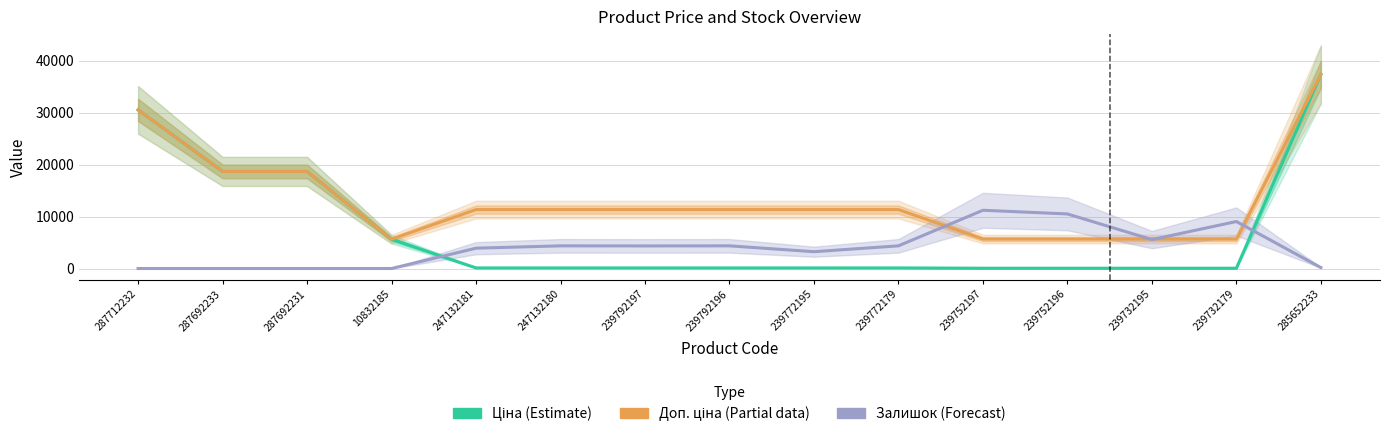

List the series in order of their overall mean, lowest first.

Залишок (Forecast), Ціна (Estimate), Доп. ціна (Partial data)